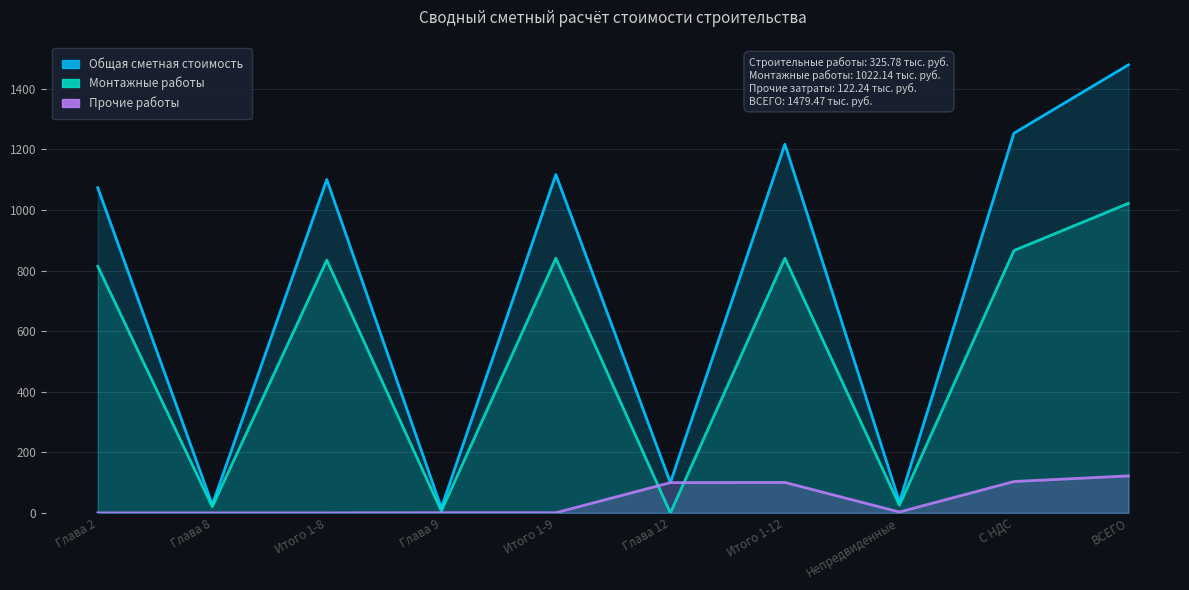

What is the difference between the Общая сметная стоимость values at Итого 1-8 and Глава 12?

1000.7